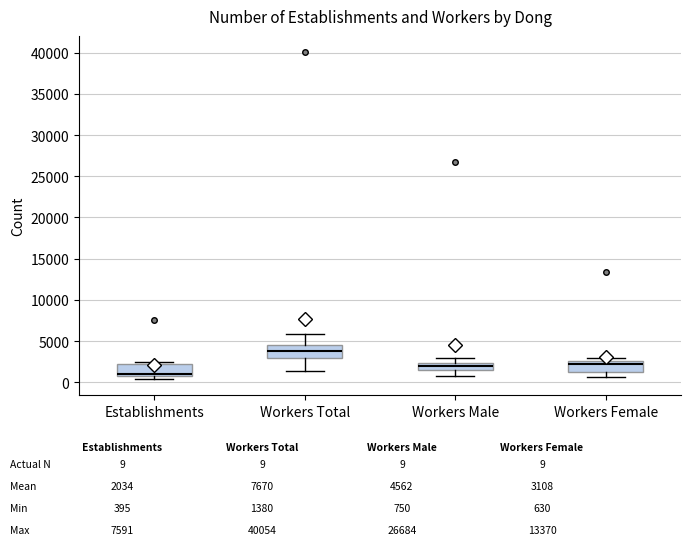

Where is the upper edge of the box for Establishments on the y-axis? The values are not printed on the chart, so give them approximately, as read against the axis.

2500